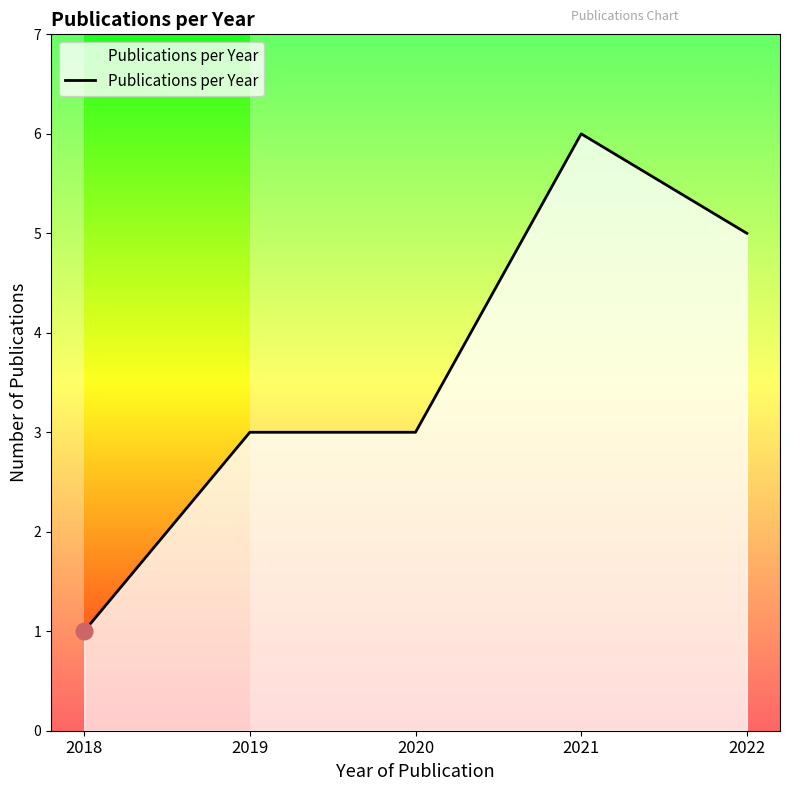

What is the maximum value shown in the chart?

6